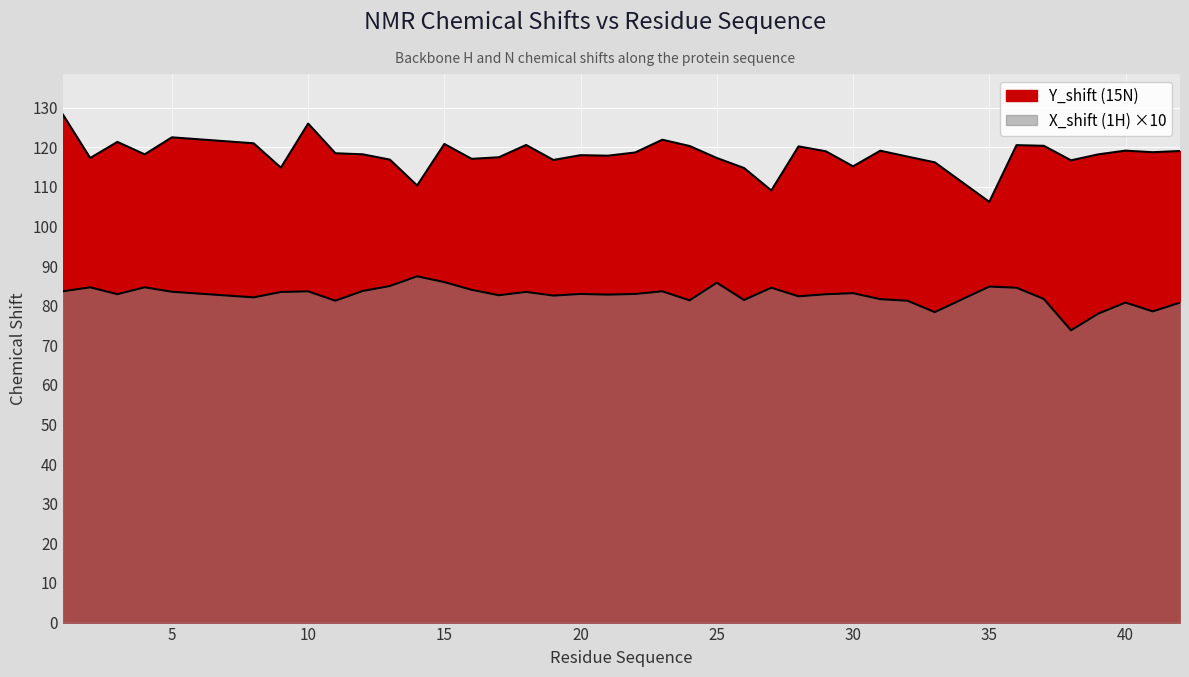

Between 23 and 24, which is larger?

23